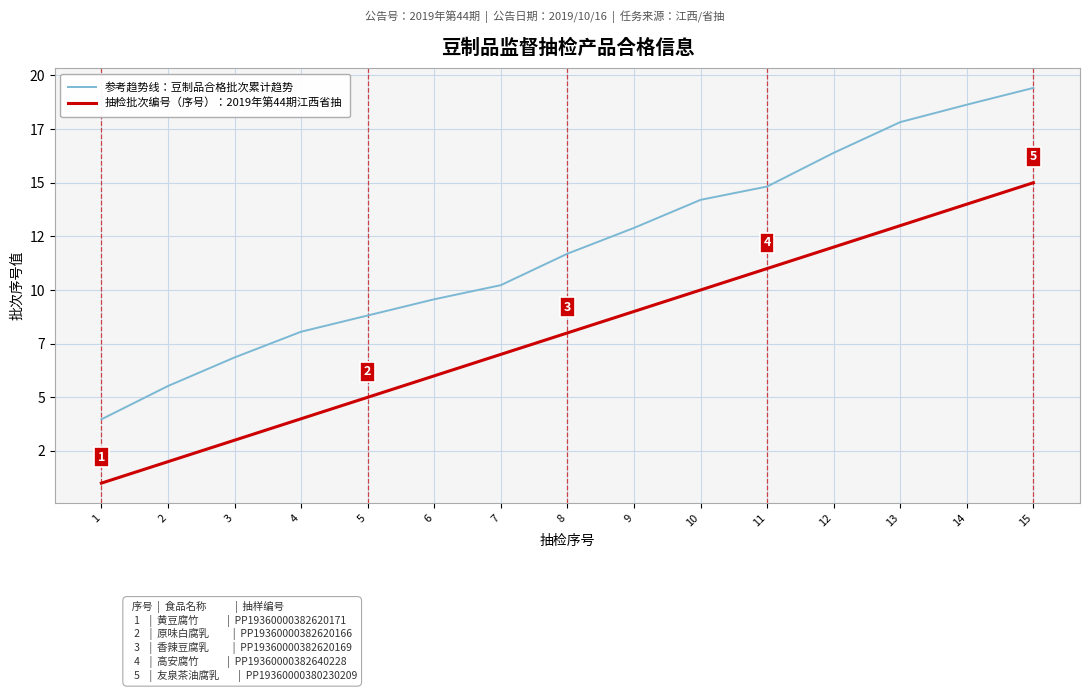

Which category has the lowest value in the 参考趋势线：豆制品合格批次累计趋势 series?

1